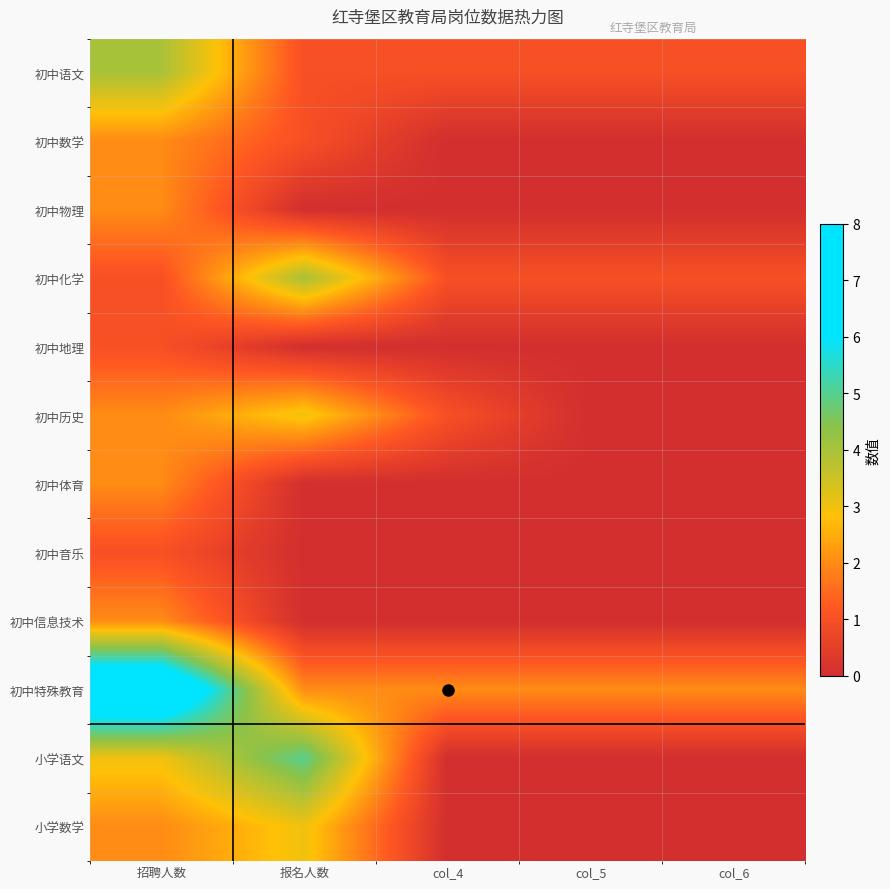

At which category does the chart reach its peak across all series?

招聘人数